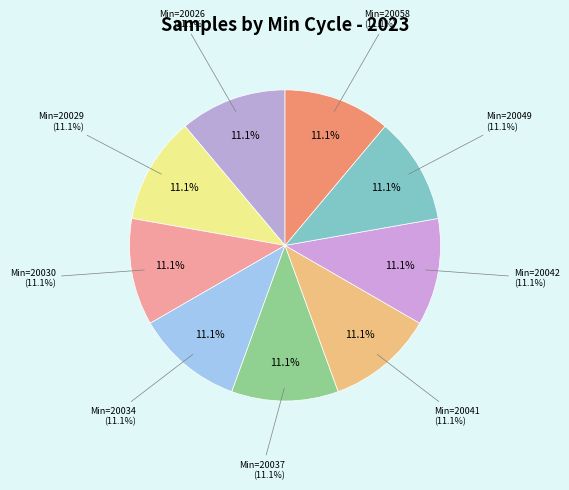

How many slices are in this pie chart?

9